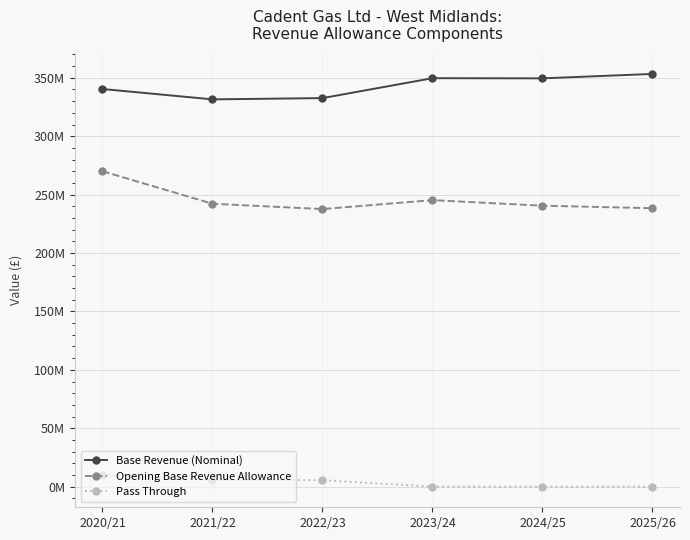

True or false: Base Revenue (Nominal) and Opening Base Revenue Allowance cross at least once.

False